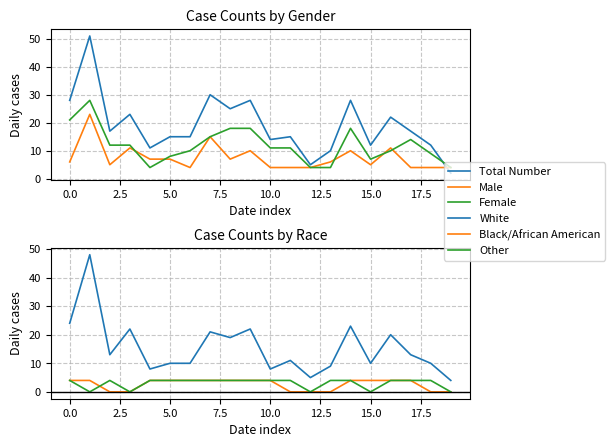

What are all the series names shown in the legend?

Total Number, Male, Female, White, Black/African American, Other